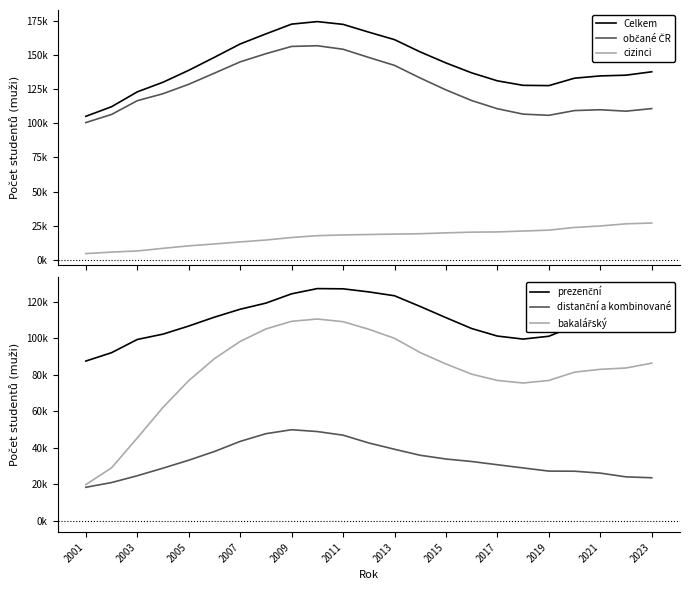

How many values in the cizinci series exceed 18544?

11